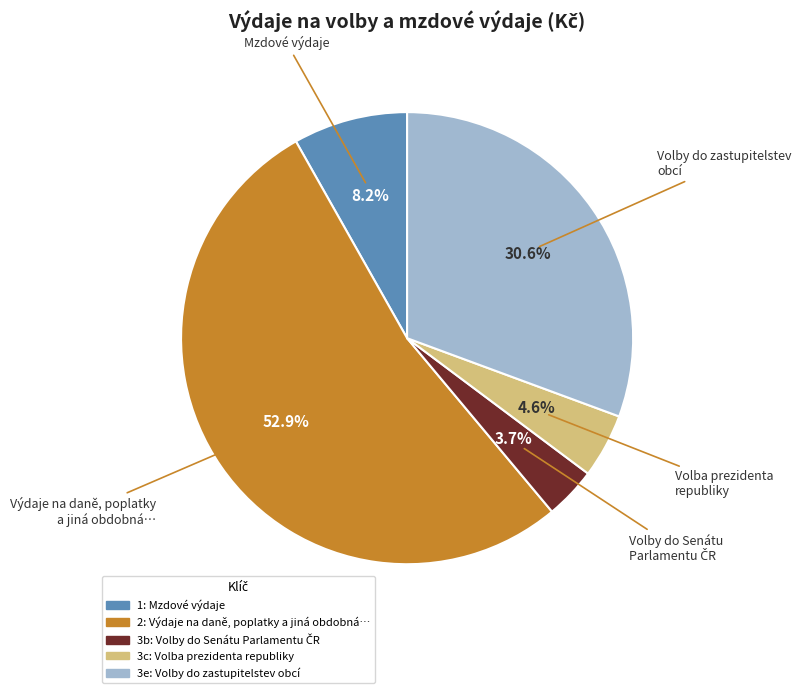

How many segments does this pie chart have?

5